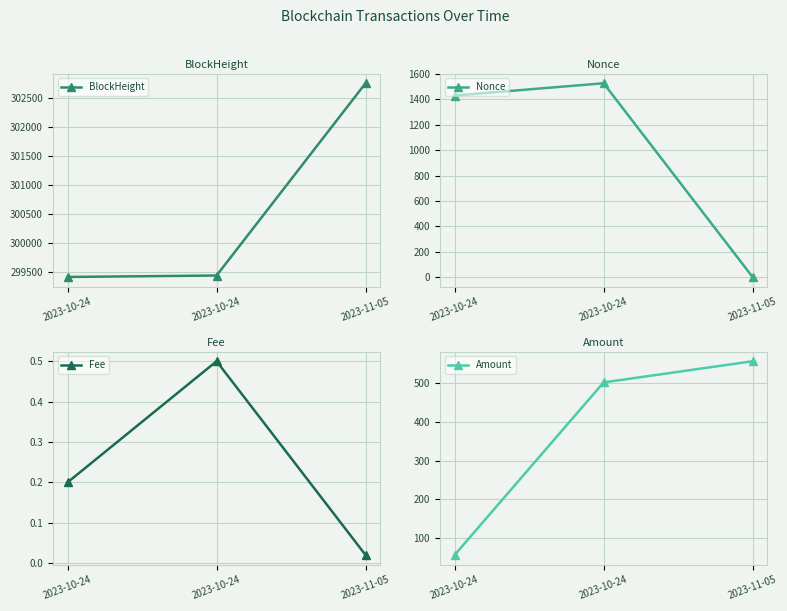

Reading right to left, extract all data points from this chart.

BlockHeight: 302747.0	299435.0	299410.0
Nonce: 0.0	1528.0	1431.0
Fee: 0.0	0.5	0.2
Amount: 556.6	501.8	55.8